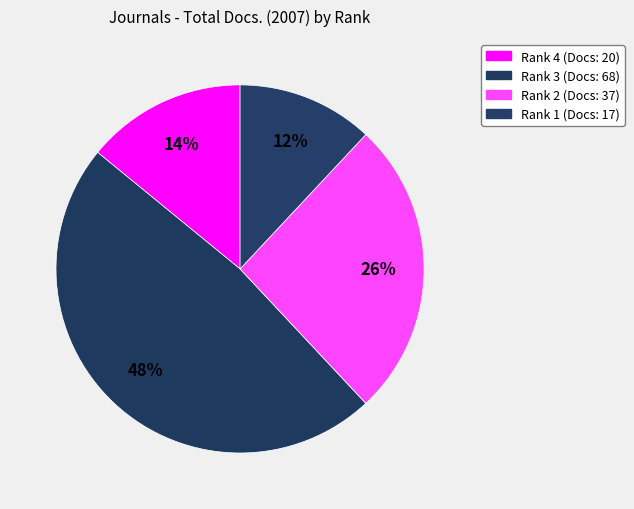

How many segments does this pie chart have?

4